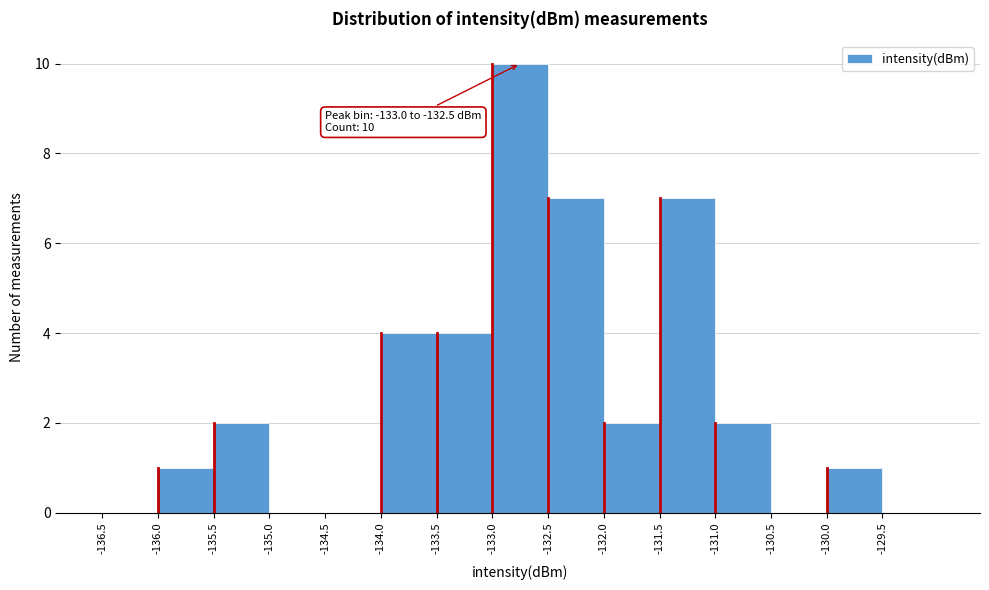

Which range on the x-axis has the tallest bar?

-133.0 to -132.5